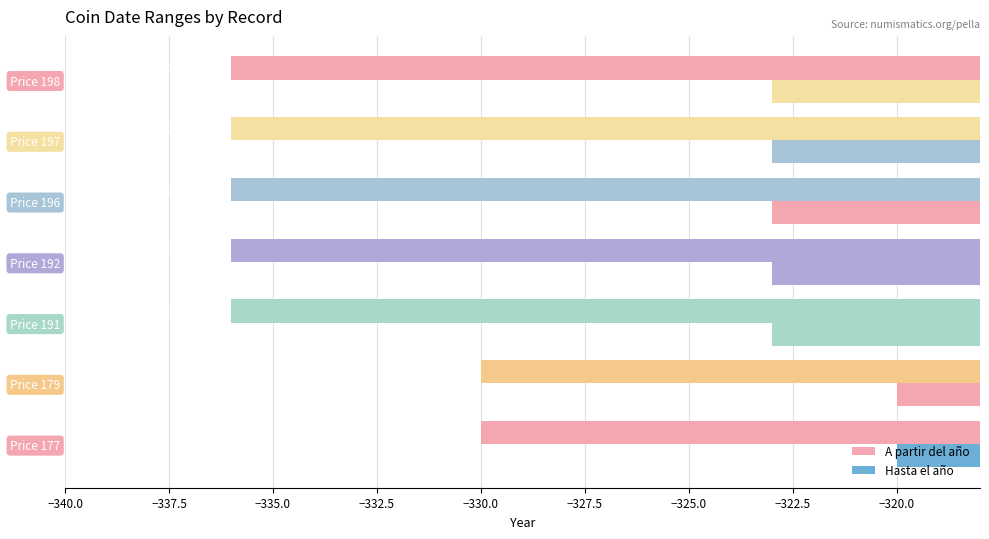

How many values in the Hasta el año series exceed -323?

2